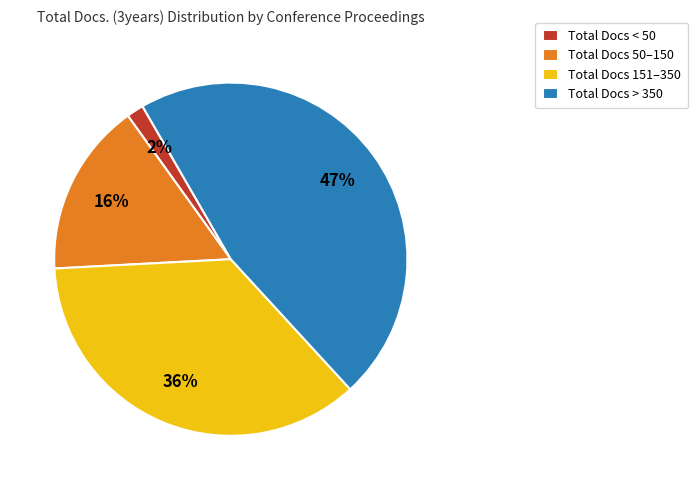

Does Total Docs > 350 represent more than half of the total?

No